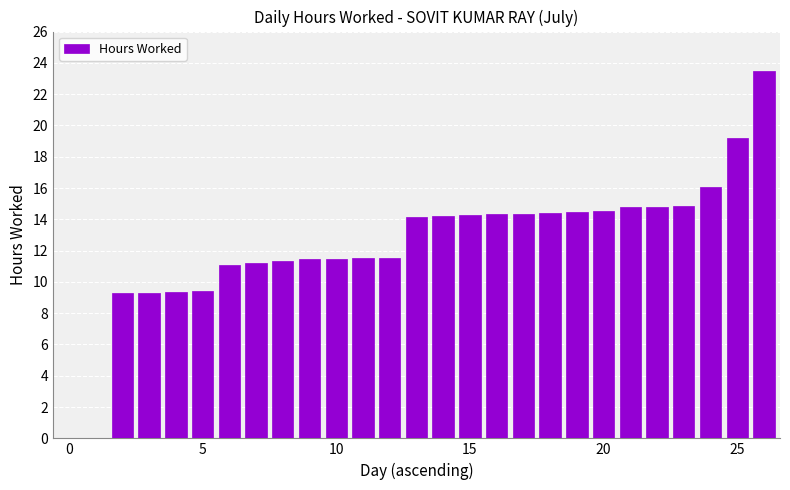

What is the sum of all values?

334.9